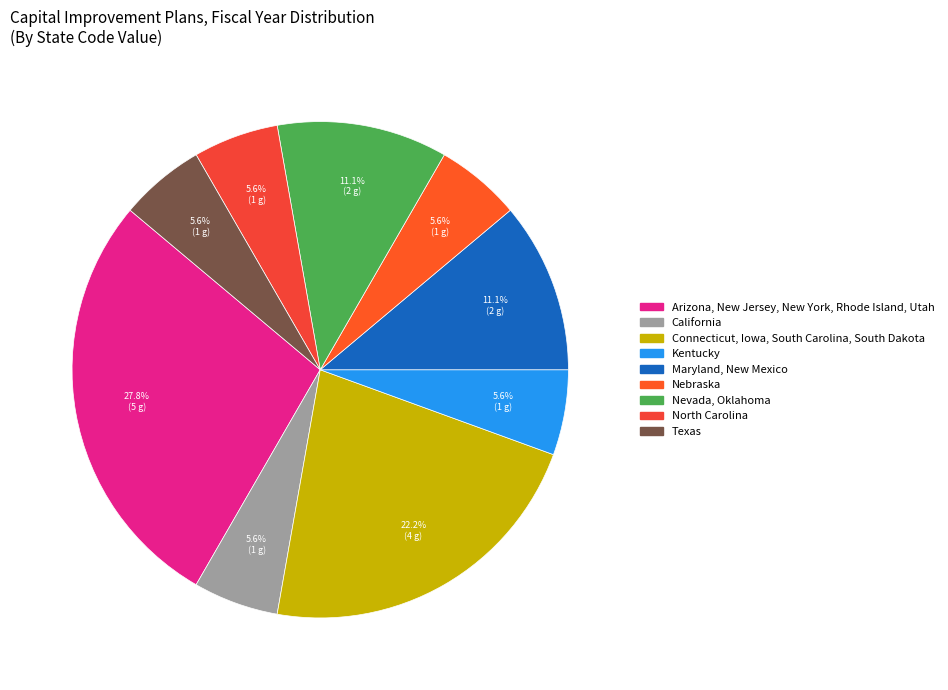

Count the number of slices in the pie.

9